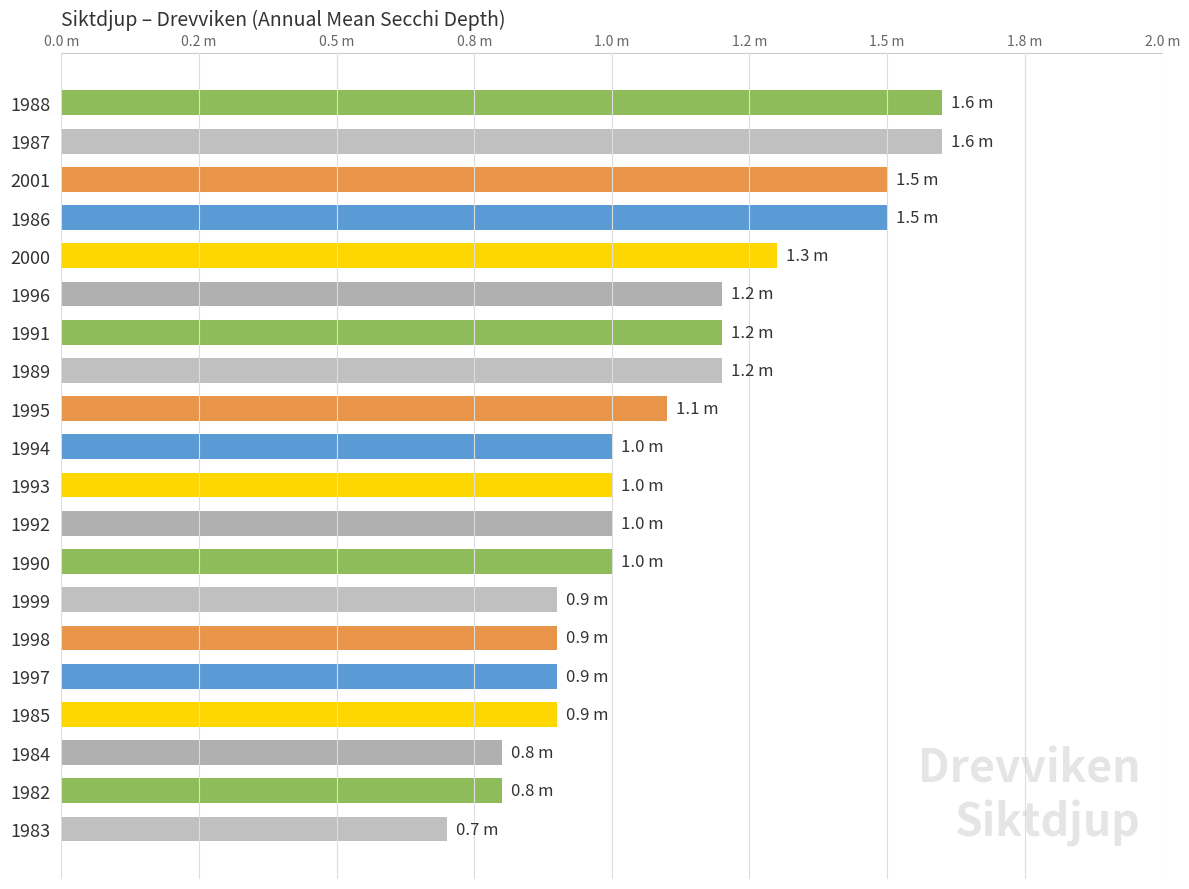

Are the bars horizontal?

Yes